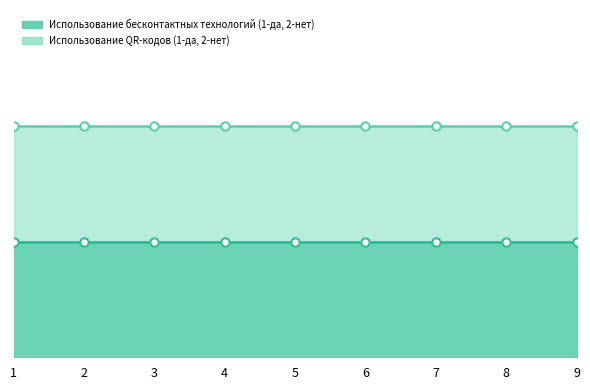

Reading left to right, extract all data points from this chart.

Использование бесконтактных технологий (1-да, 2-нет): 1=1	2=1	3=1	4=1	5=1	6=1	7=1	8=1	9=1
Использование QR-кодов (1-да, 2-нет): 1=2	2=2	3=2	4=2	5=2	6=2	7=2	8=2	9=2